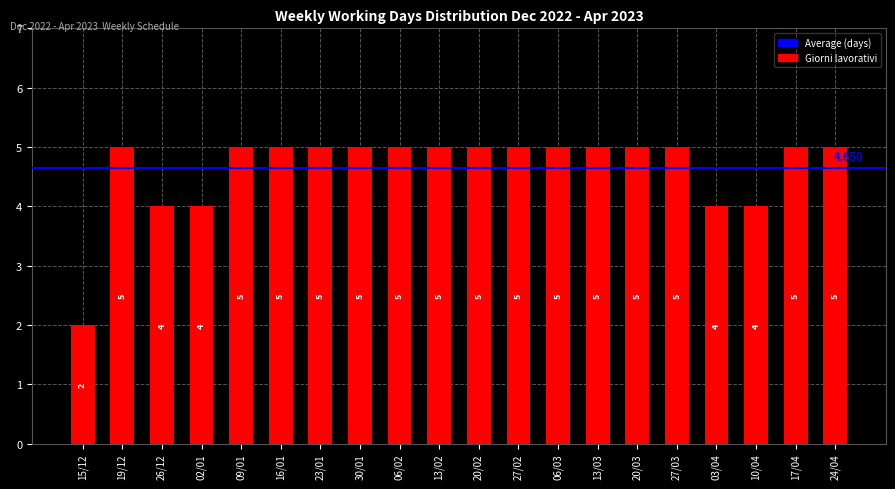

What is the sum of the values at 15/12 and 13/03?

7